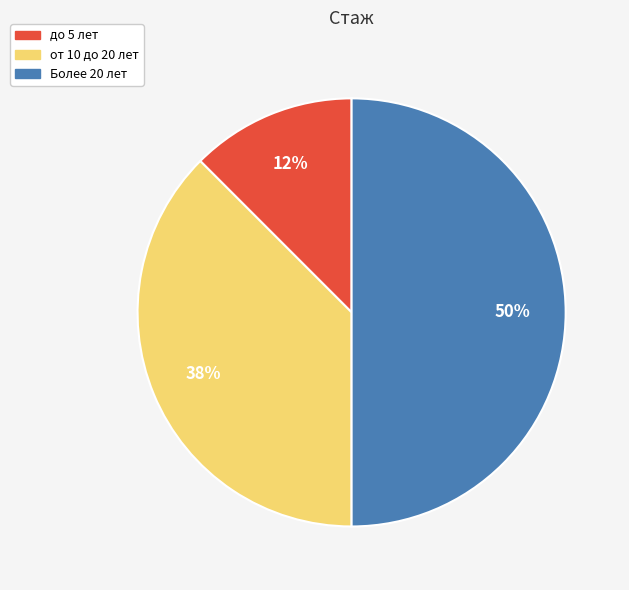

How many slices are in this pie chart?

3